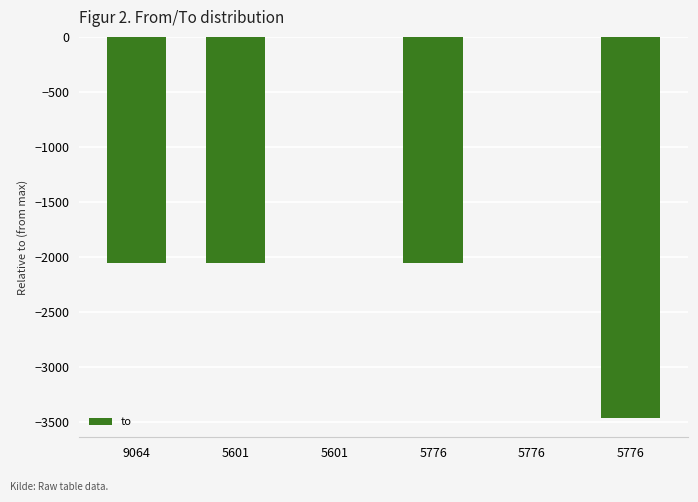

What is the sum of the values at 5776 and 5601?

-3463